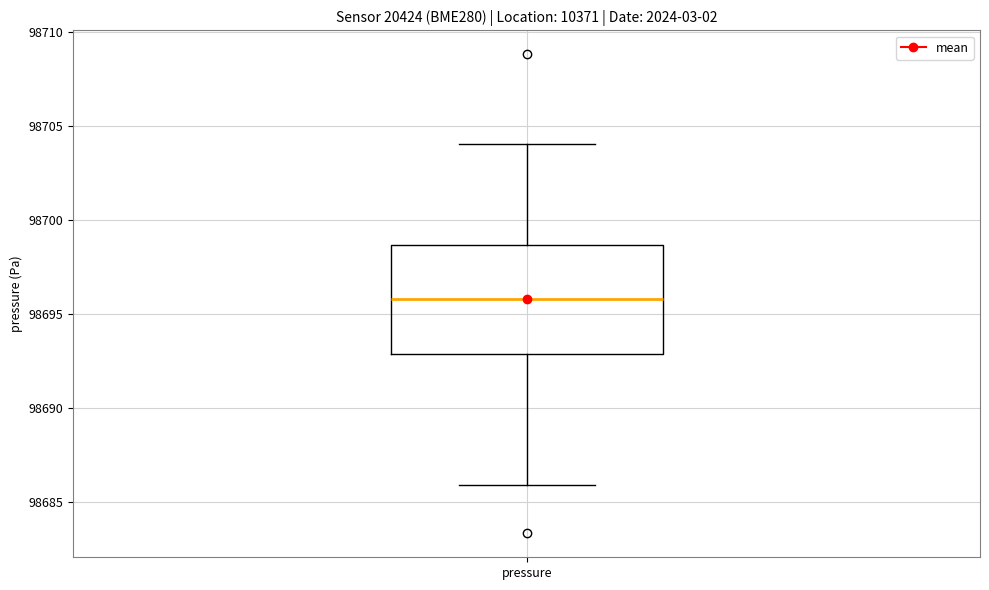

Where does the median line of the box for pressure sit on the y-axis? The values are not printed on the chart, so give them approximately, as read against the axis.

98696.0